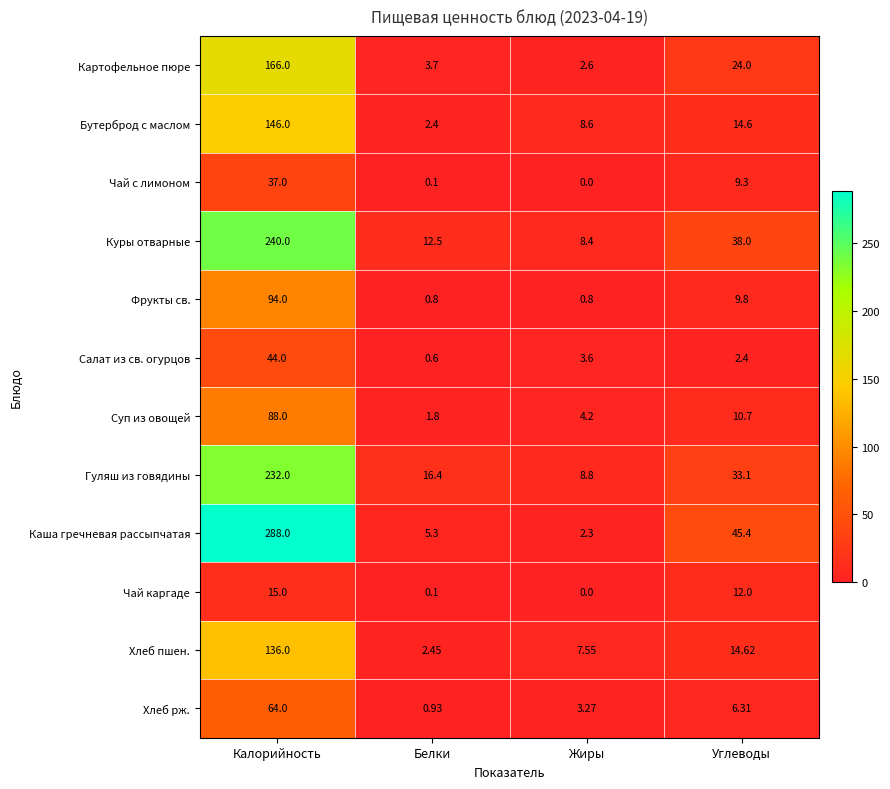

Which series has the largest range (max minus min)?

Каша гречневая рассыпчатая